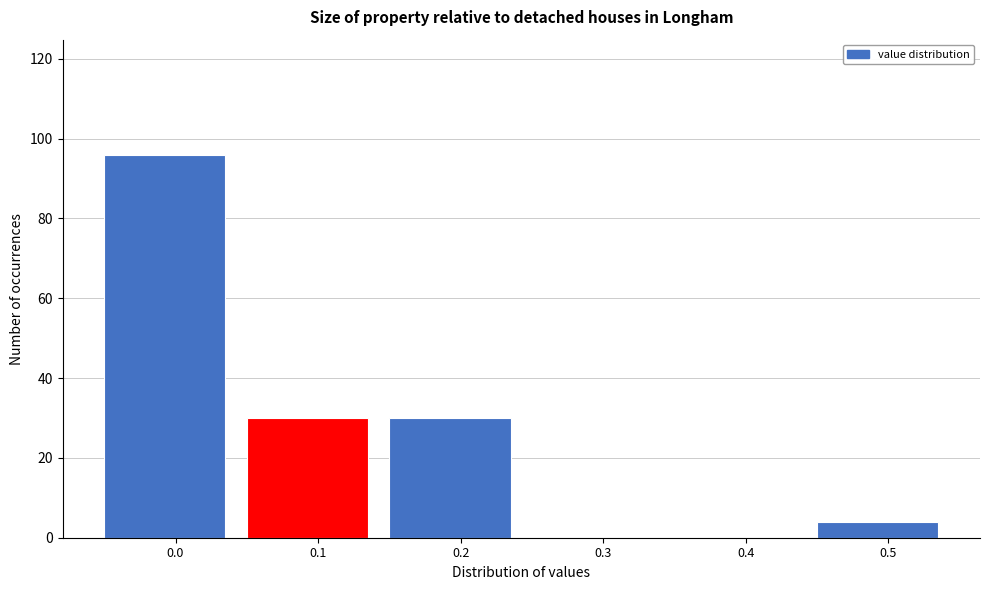

Reading right to left, list all the values displayed in this chart.

0.5=4	0.4=0	0.3=0	0.2=30	0.1=30	0.0=96